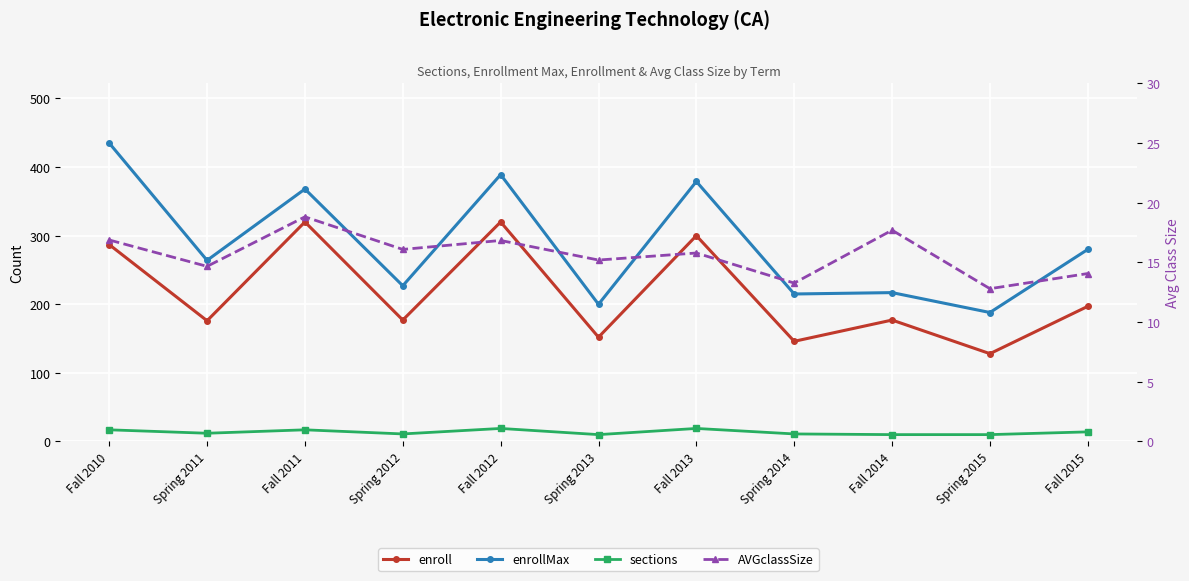

In sections, how many points are higher than both neighbors (excluding endpoints)?

3